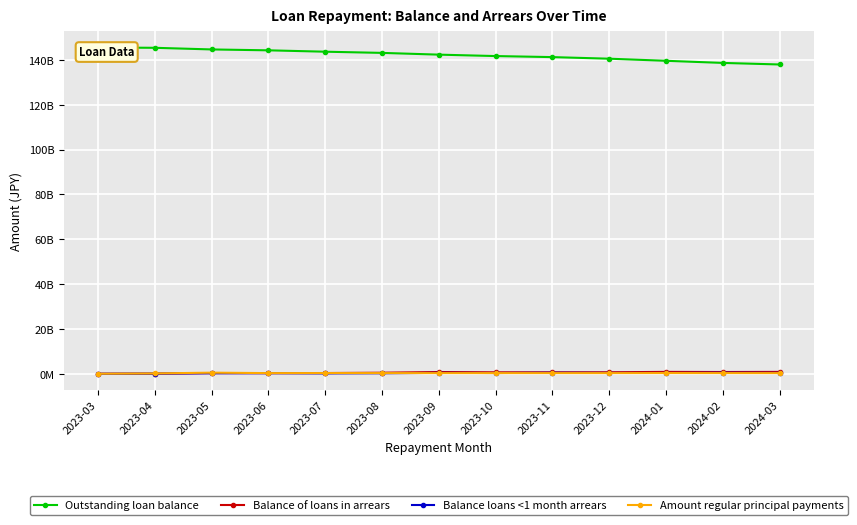

Is it true that Outstanding loan balance equals 38009828098 at 2024-03?

False